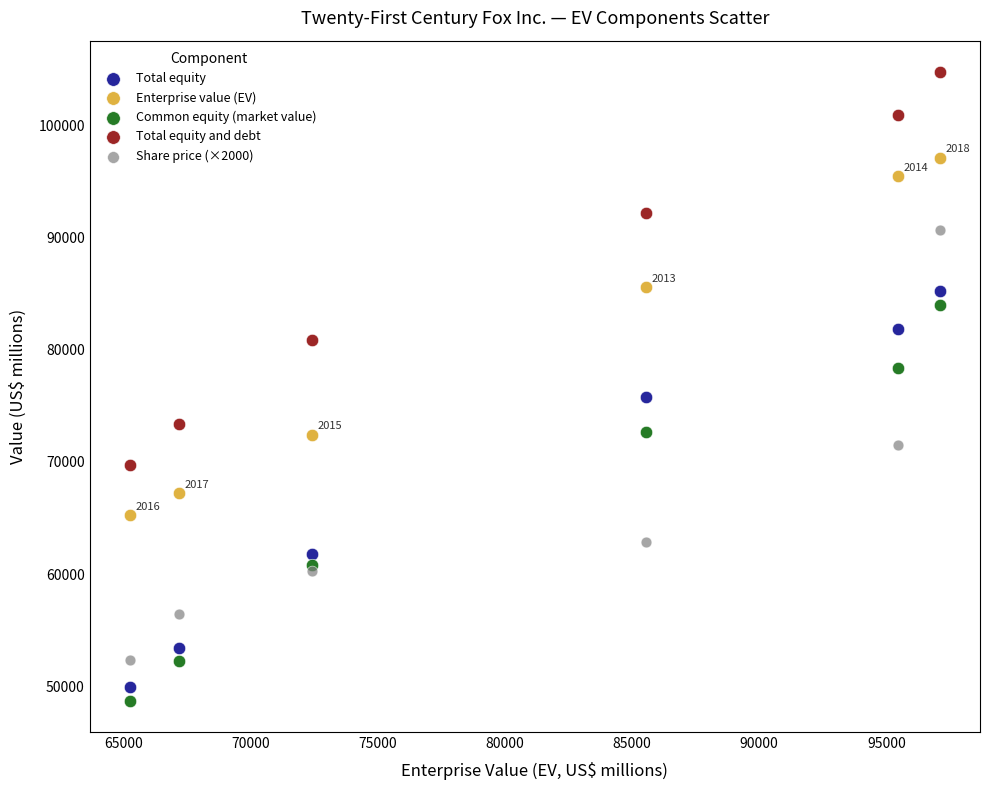

Which series reaches the minimum Y coordinate?

Common equity (market value)